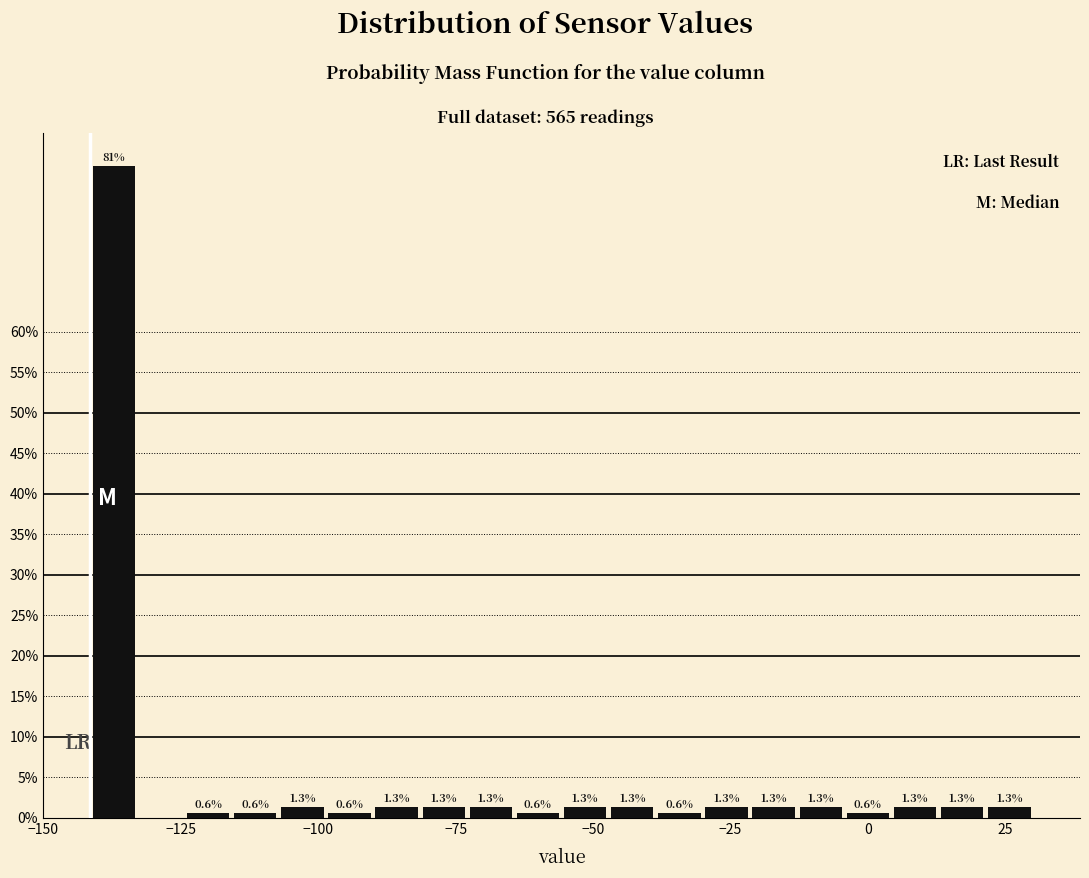

Read against the x-axis, roughly where is the centre of the tallest bar?

-135